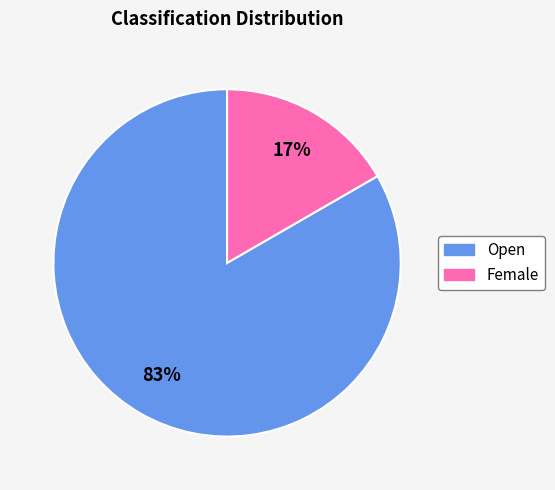

Is there a majority slice in this chart?

Yes